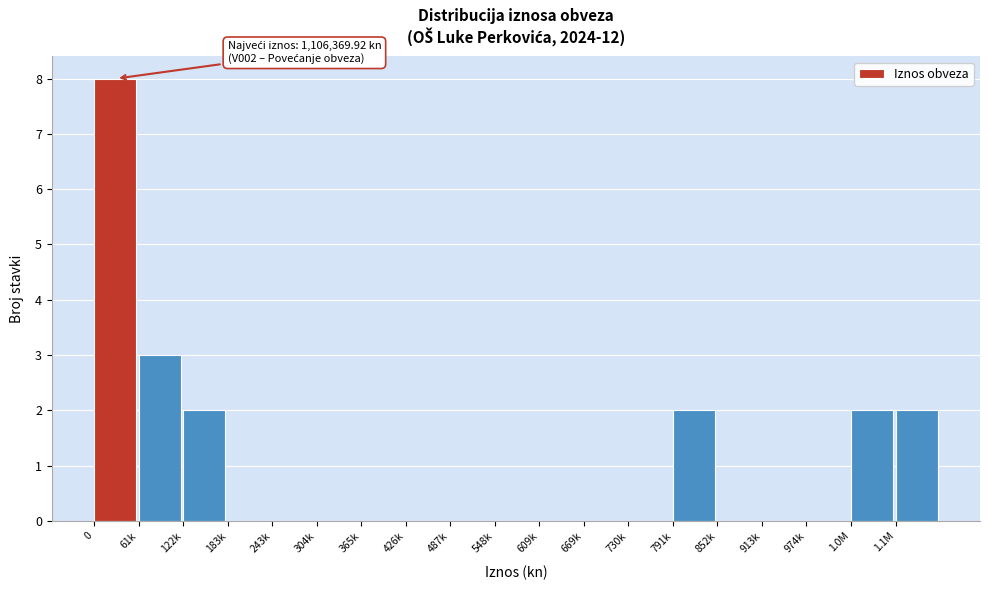

Reading left to right, transcribe all the data shown in this chart.

0=8	61k=3	122k=2	183k=0	243k=0	304k=0	365k=0	426k=0	487k=0	548k=0	609k=0	669k=0	730k=0	791k=2	852k=0	913k=0	974k=0	1.0M=2	1.1M=2